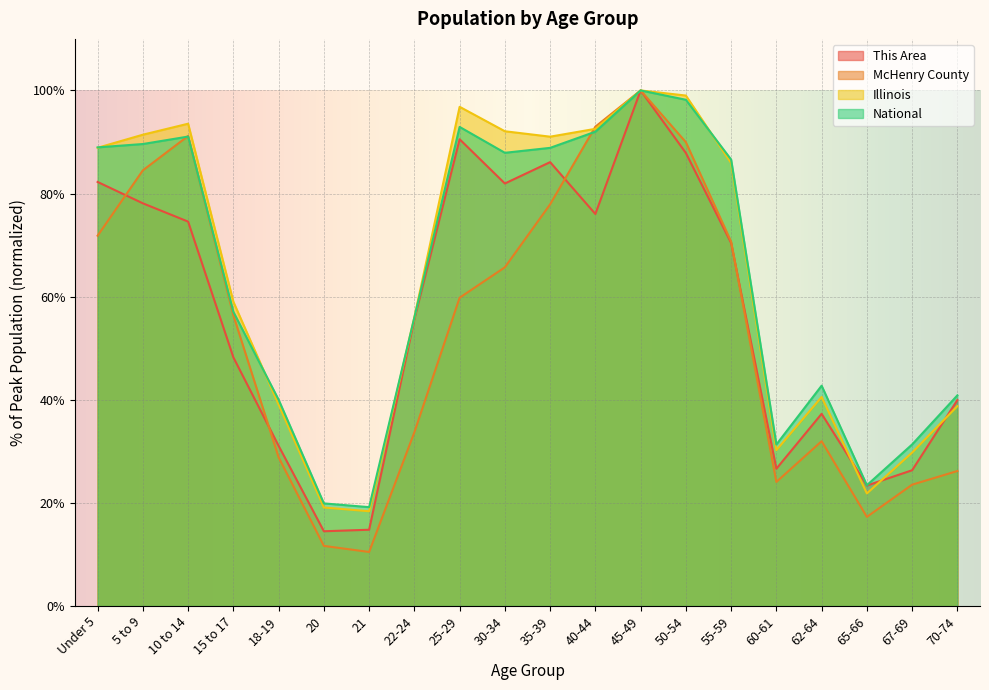

At how many categories does at least one series exceed 40?

15